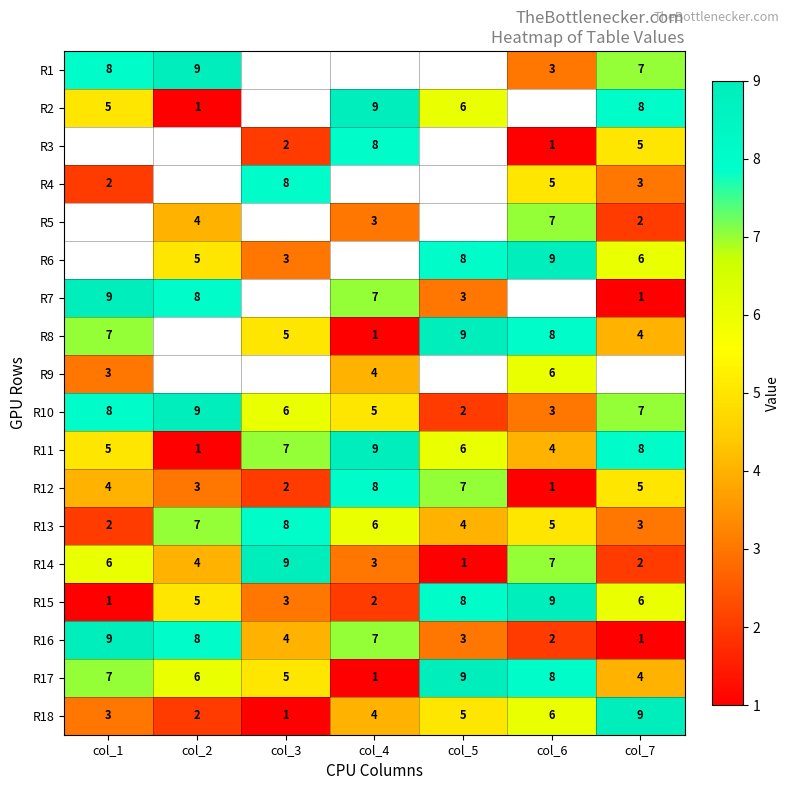

Count the number of categories in the chart.

7